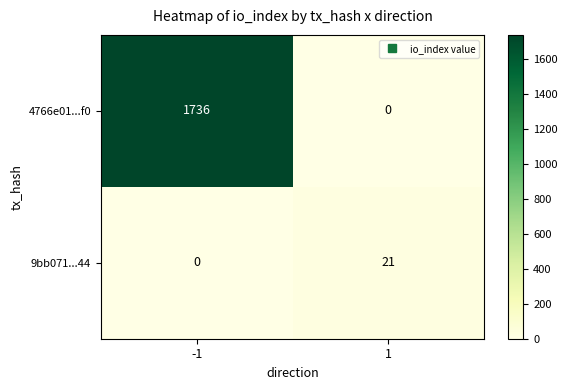

Which series has the largest range (max minus min)?

4766e01...f0